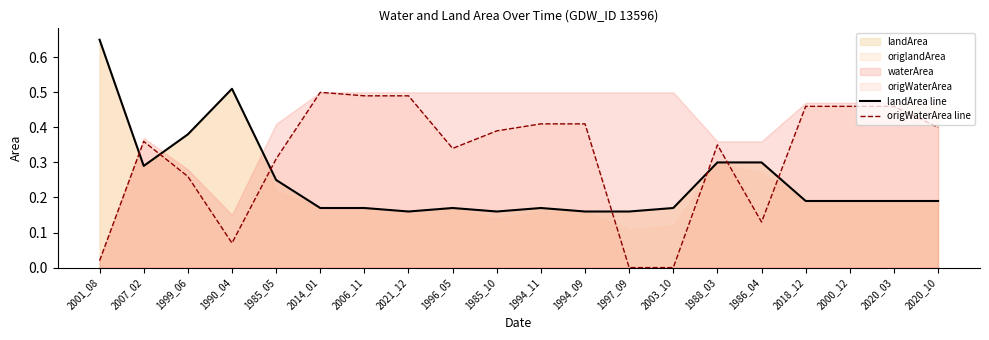

At 2014_01, list the series in order from smallest to largest.

landArea line, origWaterArea line